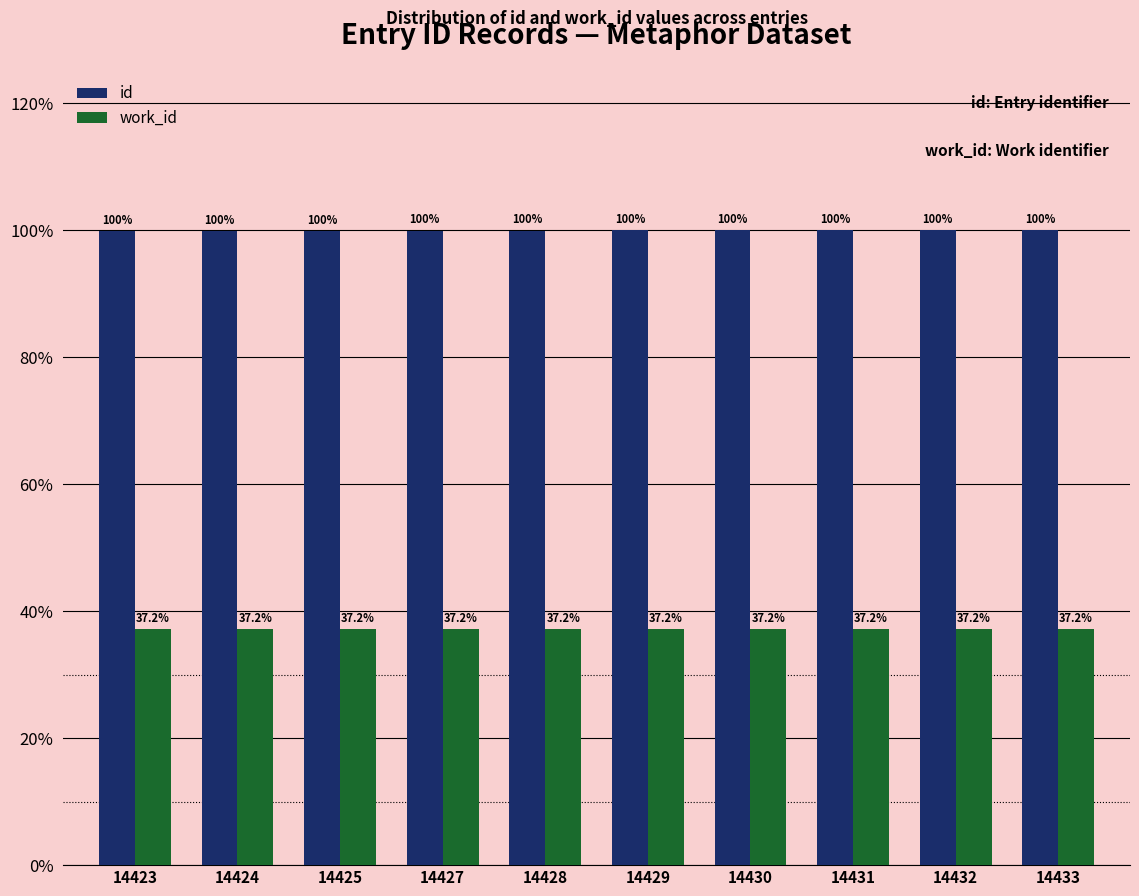

True or false: work_id has a value of 37.2 at 14423.

True